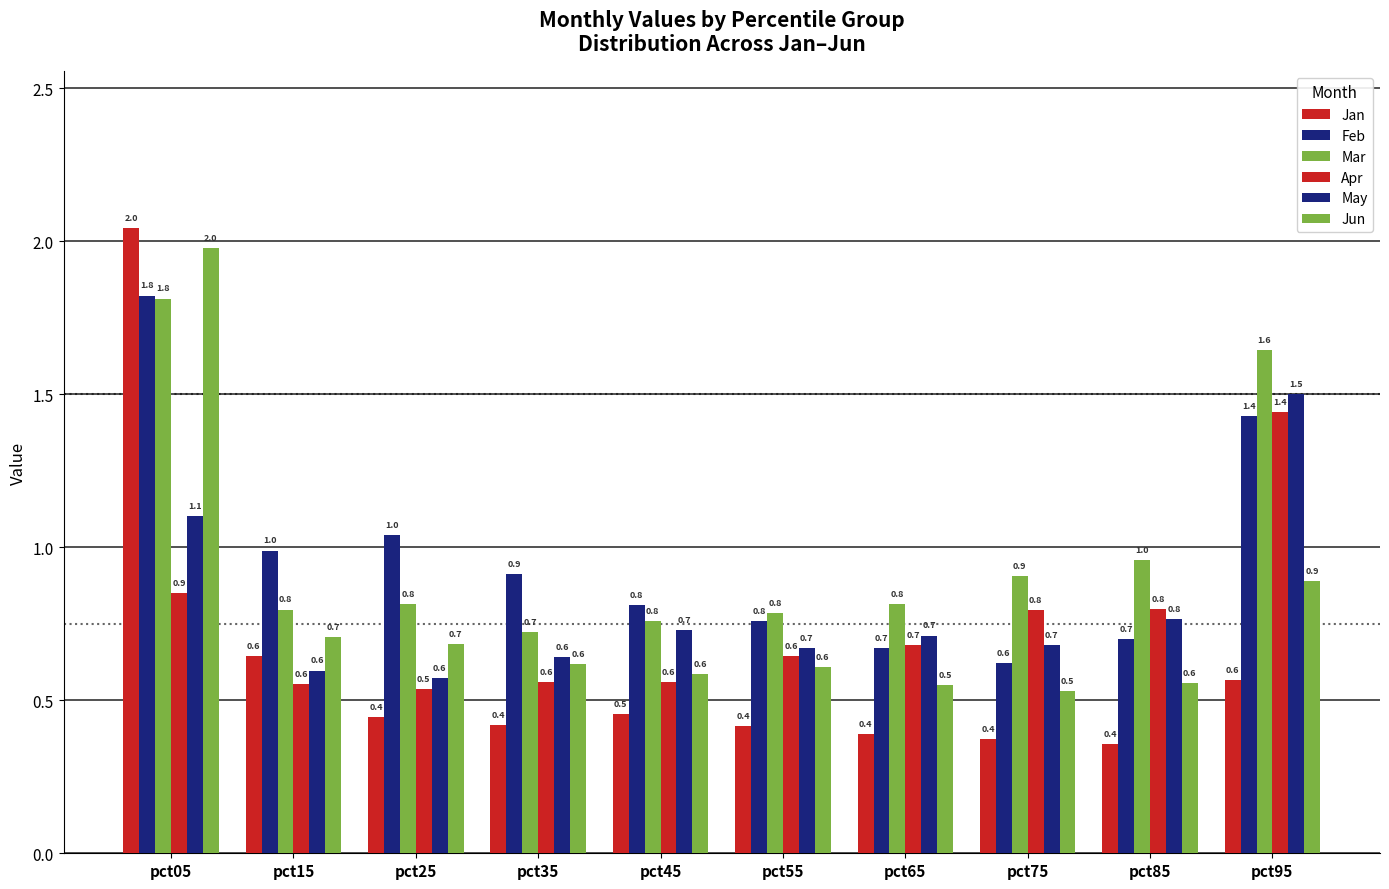

Count the number of categories in the chart.

10